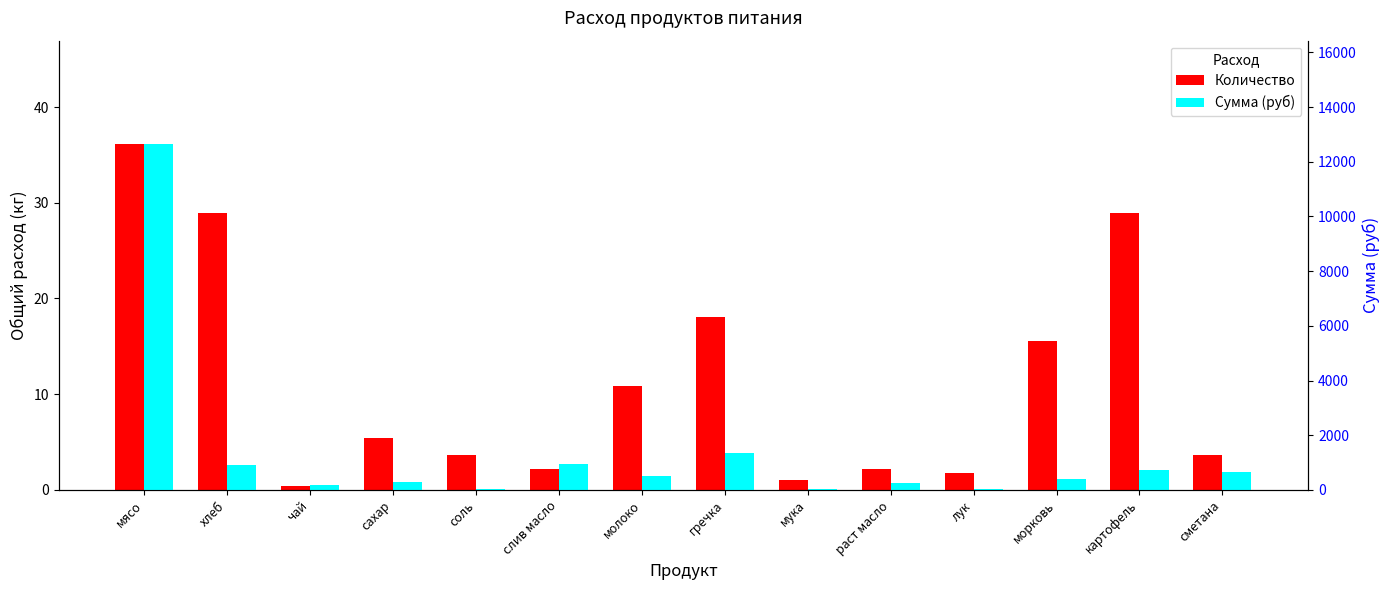

Which label corresponds to the largest value in the chart?

мясо